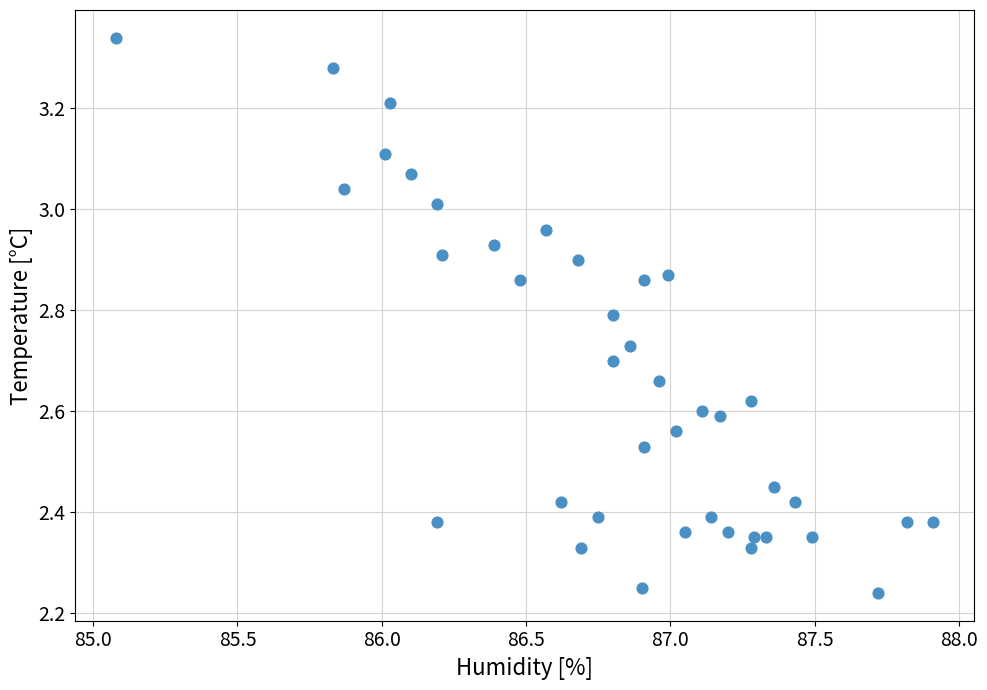

What is the range of Y values (max minus min)?

1.1